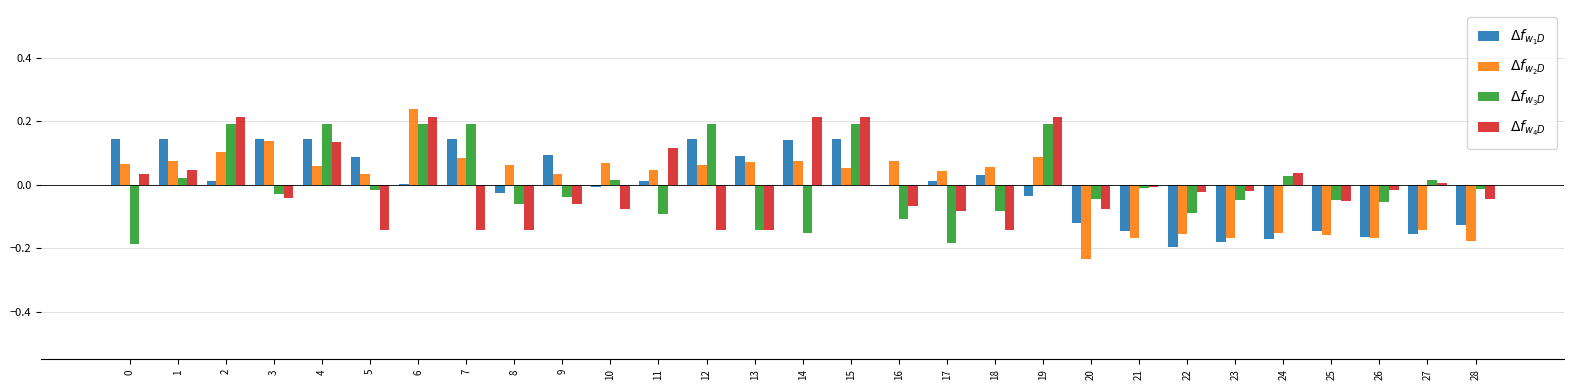

How many distinct data groups are displayed?

4